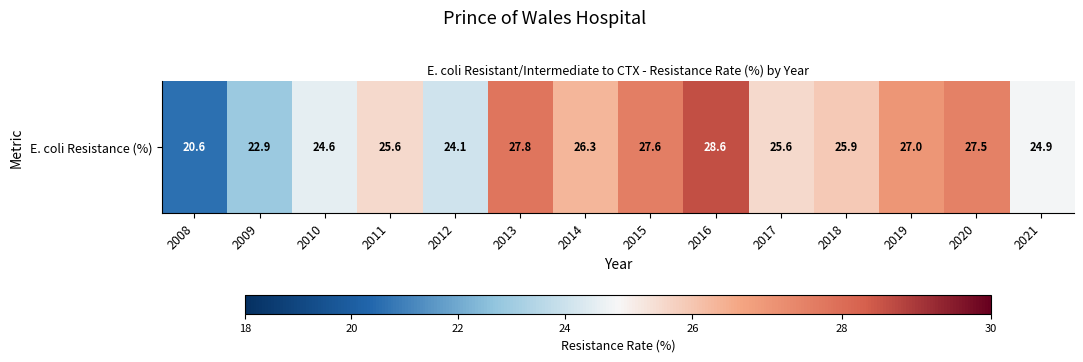

List the labels in order of value, smallest first.

2008, 2009, 2012, 2010, 2021, 2011, 2017, 2018, 2014, 2019, 2020, 2015, 2013, 2016